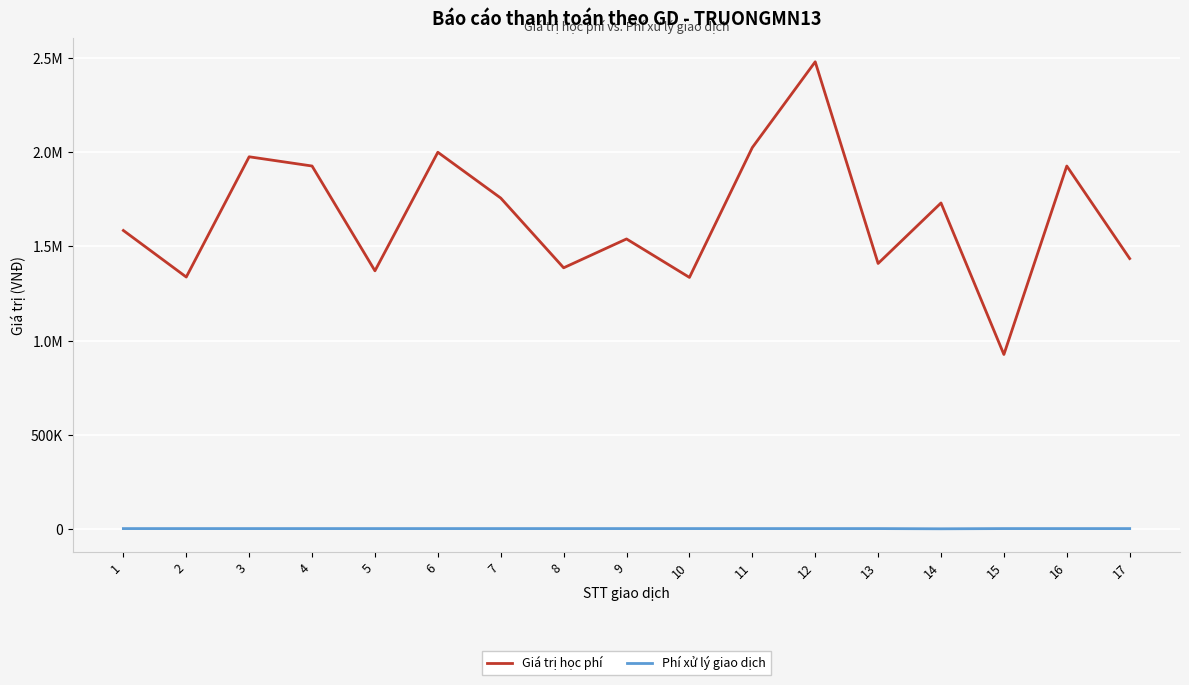

What are all the series names shown in the legend?

Giá trị học phí, Phí xử lý giao dịch